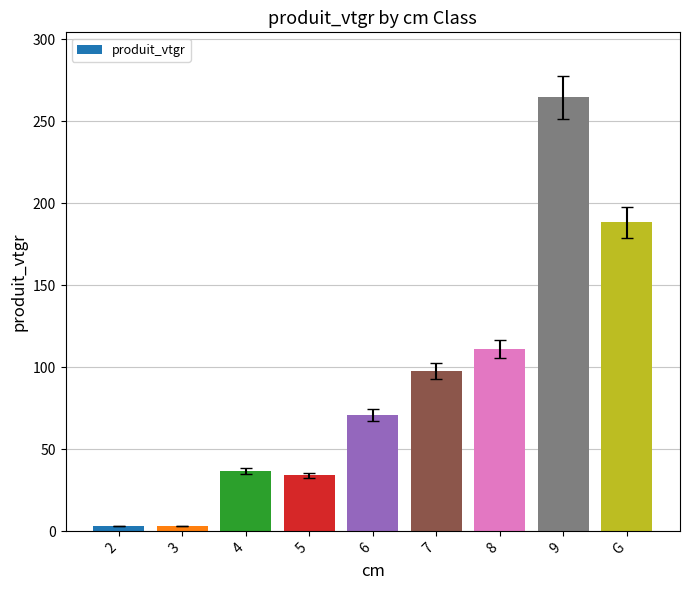

What is the greatest value displayed?

264.7